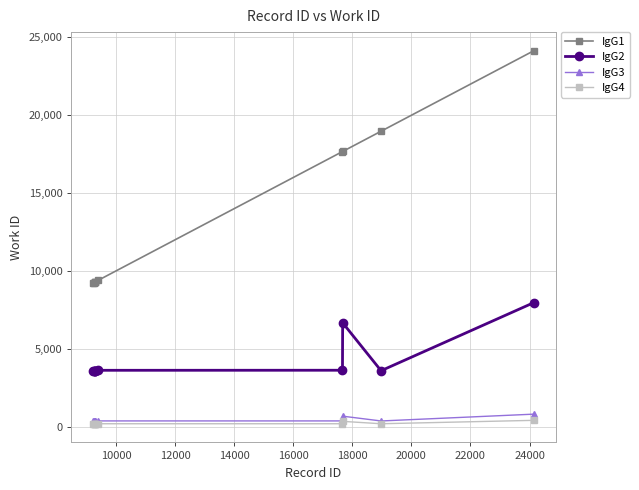

What is the value of the IgG2 point at the 10th from the left?

7960